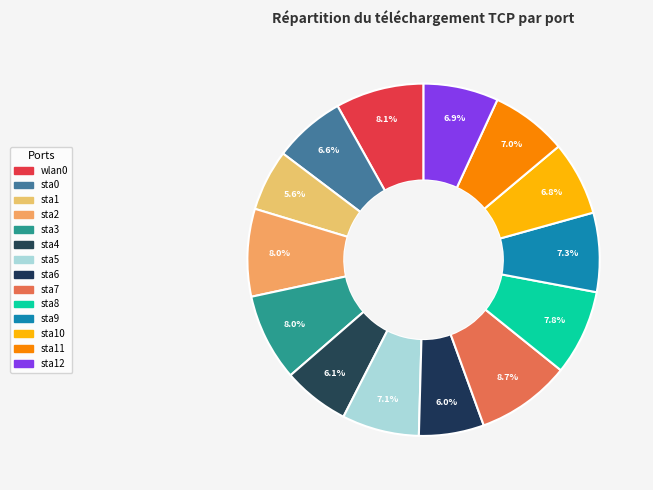

How many slices are in this pie chart?

14